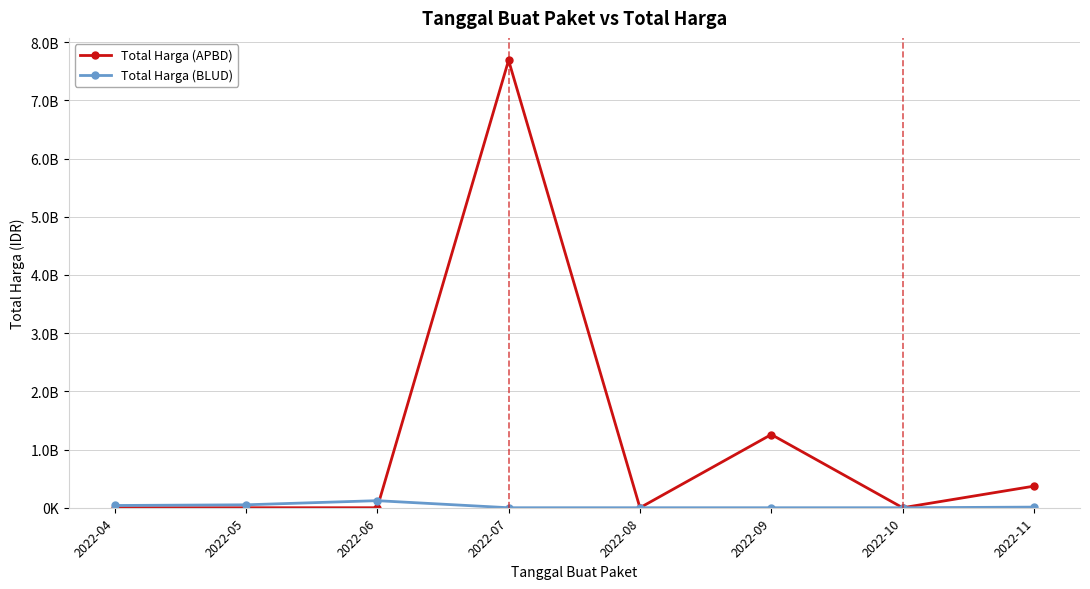

In Total Harga (APBD), how many points are lower than both neighbors (excluding endpoints)?

2